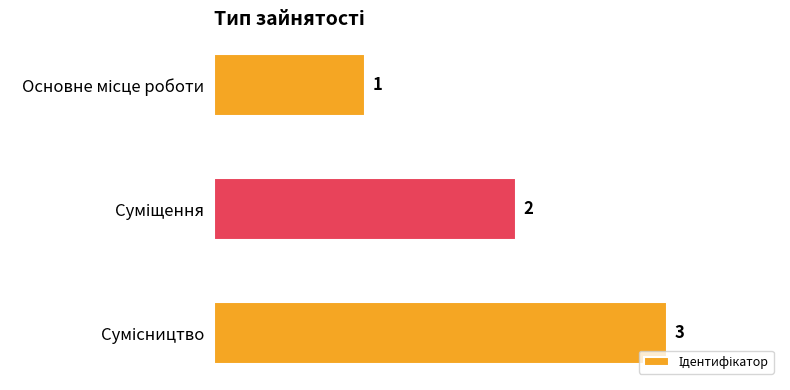

What is the greatest value displayed?

3